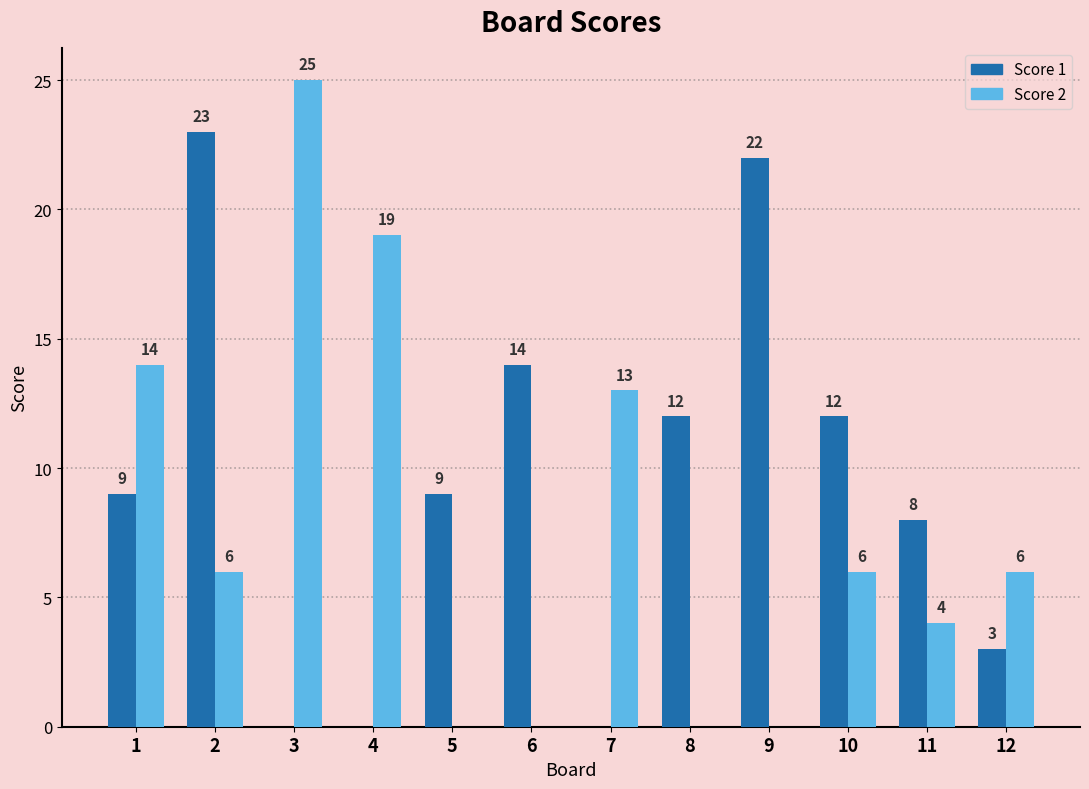

What is the highest value of the Score 2 series?

25